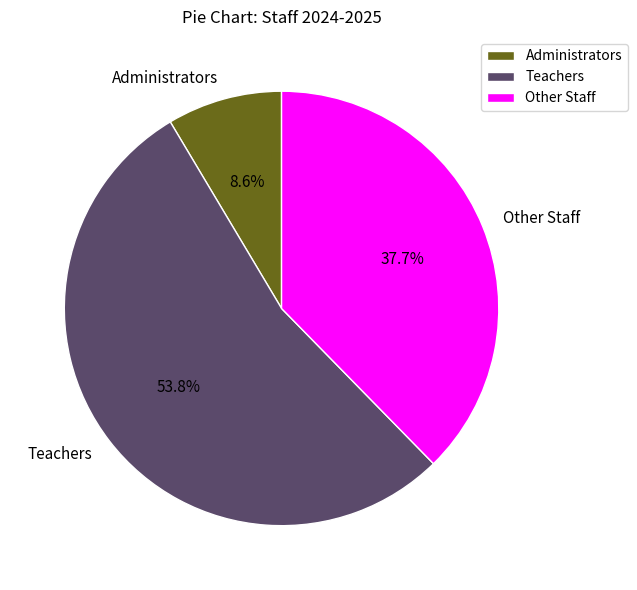

Count the number of slices in the pie.

3